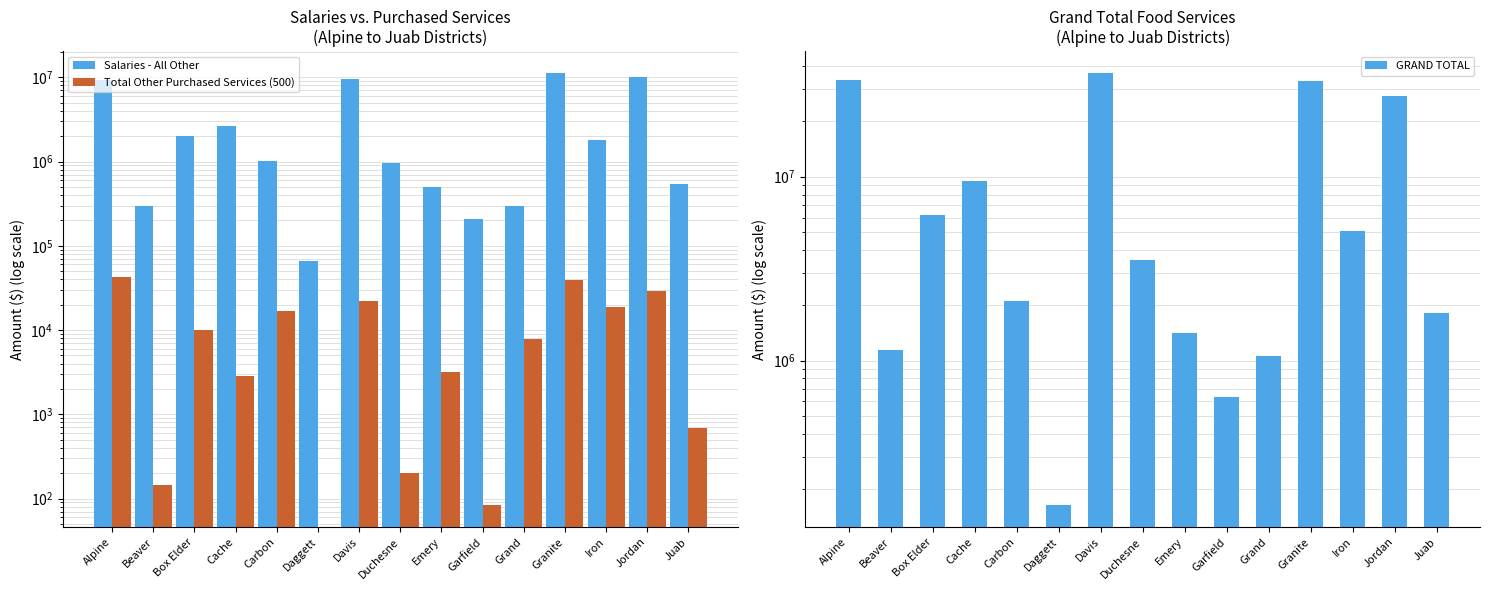

Reading left to right, extract all data points from this chart.

Salaries - All Other: Alpine=9200023	Beaver=298273	Box Elder=2018212	Cache=2671663	Carbon=1009942	Daggett=65264	Davis=9644008	Duchesne=959107	Emery=495263	Garfield=209047	Grand=300674	Granite=11303033	Iron=1801938	Jordan=9992036	Juab=540820
Total Other Purchased Services (500): Alpine=42163	Beaver=145	Box Elder=10099	Cache=2875	Carbon=16604	Daggett=0	Davis=21920	Duchesne=201	Emery=3183	Garfield=83	Grand=7759	Granite=39344	Iron=18979	Jordan=29063	Juab=687
GRAND TOTAL: Alpine=33480194	Beaver=1136562	Box Elder=6205630	Cache=9526246	Carbon=2118655	Daggett=163364	Davis=36715326	Duchesne=3539776	Emery=1411475	Garfield=635873	Grand=1055836	Granite=33028152	Iron=5053913	Jordan=27561661	Juab=1811790